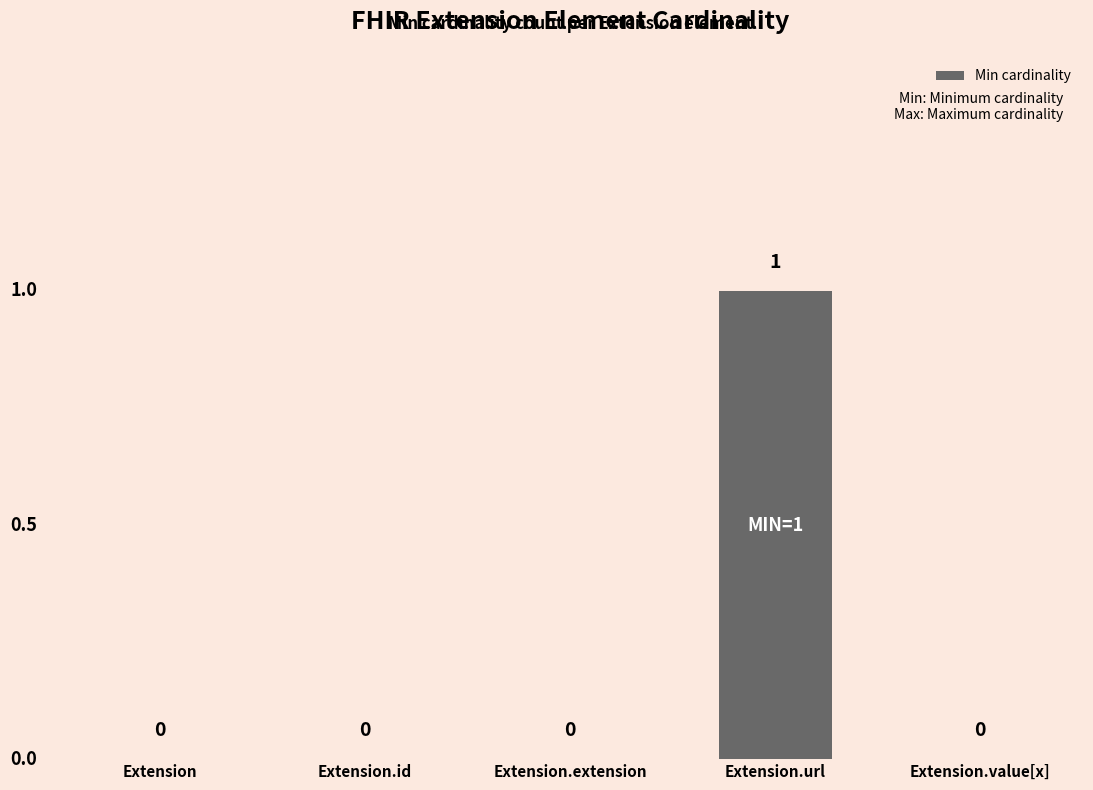

Are the bars horizontal?

No